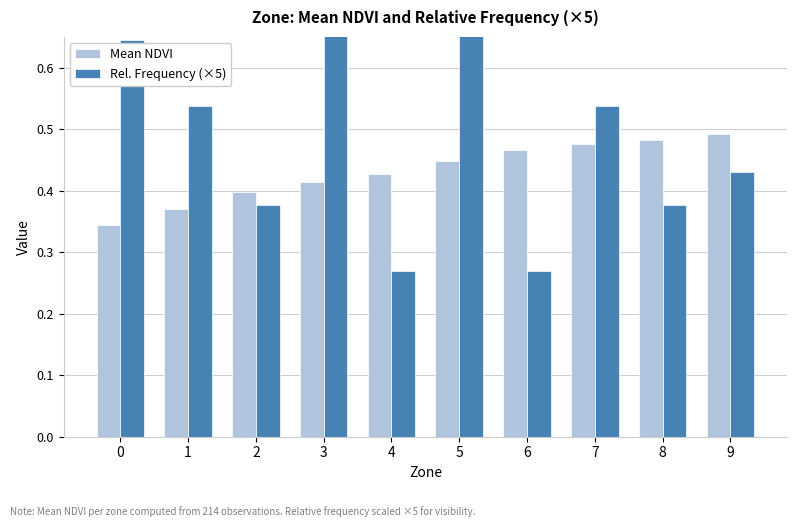

List the labels in order of Rel. Frequency (×5) value, smallest first.

4, 6, 2, 8, 9, 1, 7, 0, 3, 5